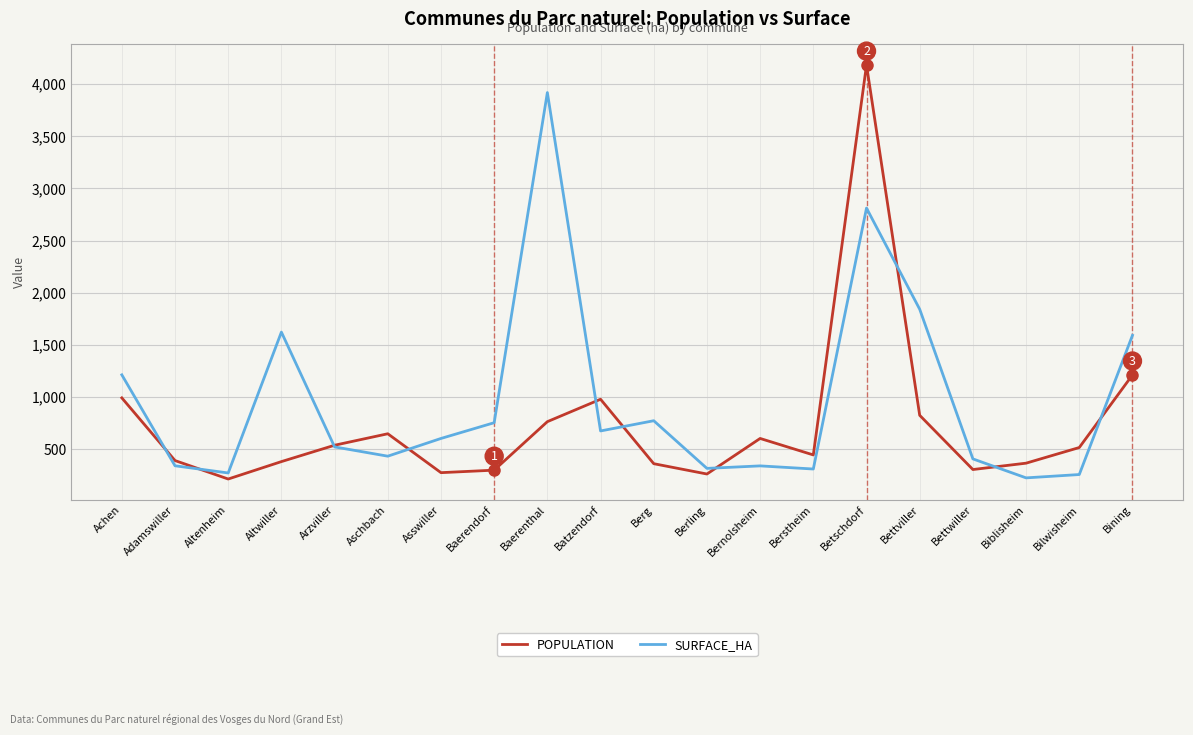

Rank the series by their average value, from lowest to highest.

POPULATION, SURFACE_HA